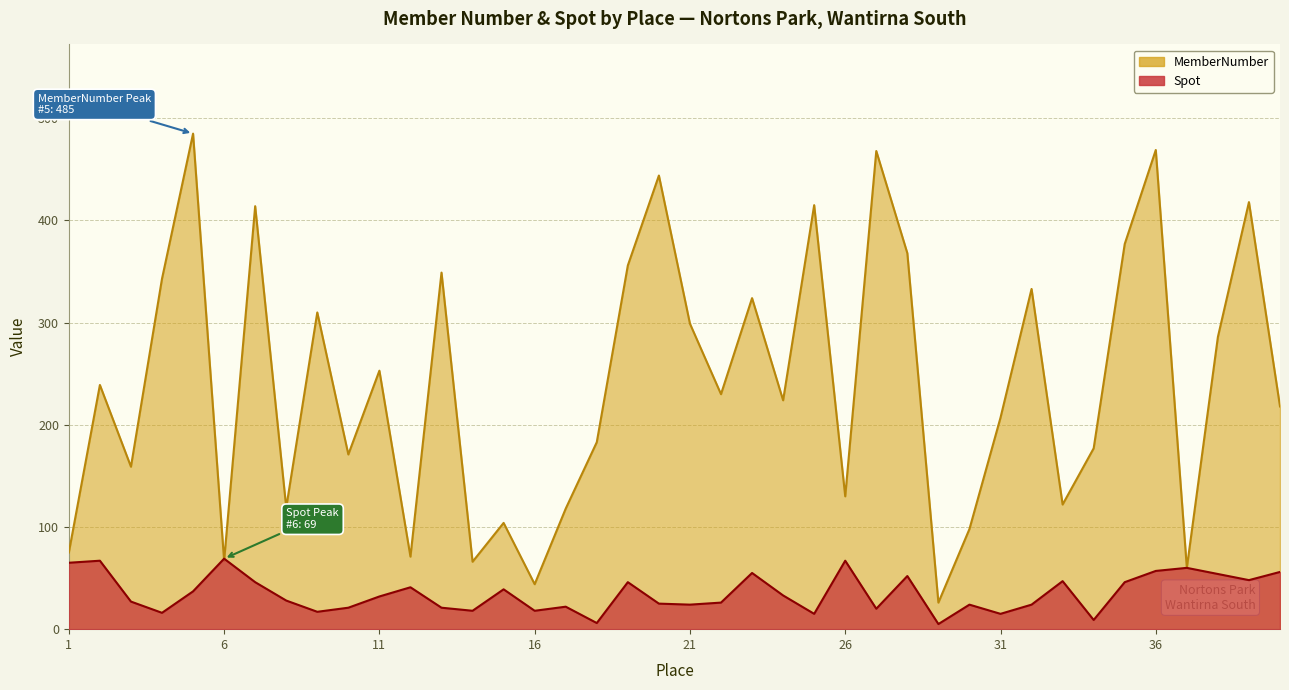

Rank the series by their maximum value, from highest to lowest.

MemberNumber, Spot